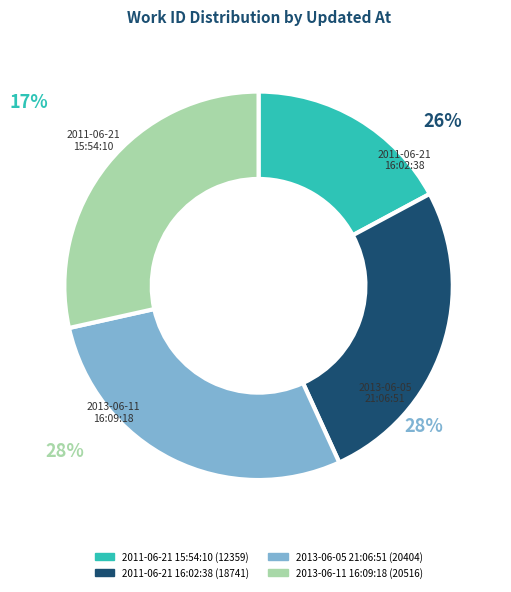

Count the number of slices in the pie.

4